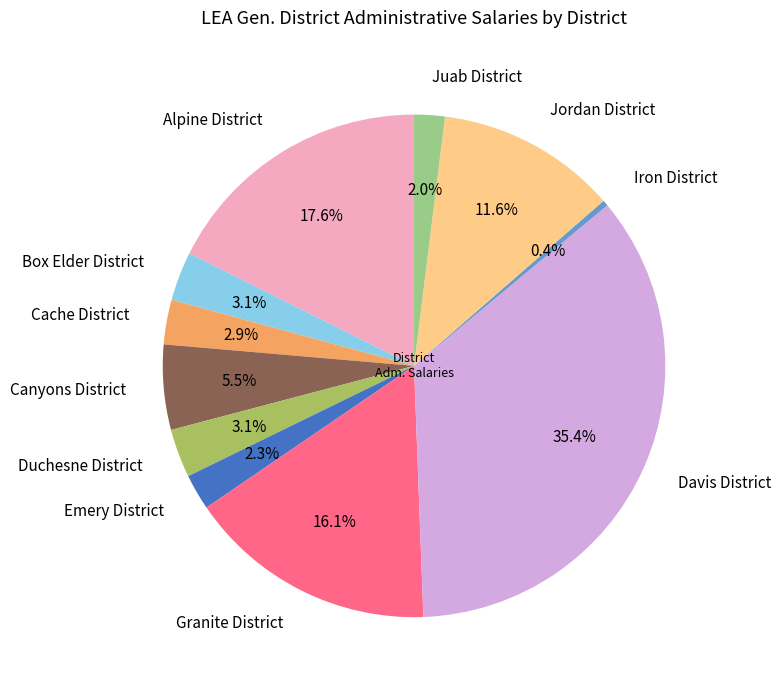

Which category has the biggest portion of the pie?

Davis District